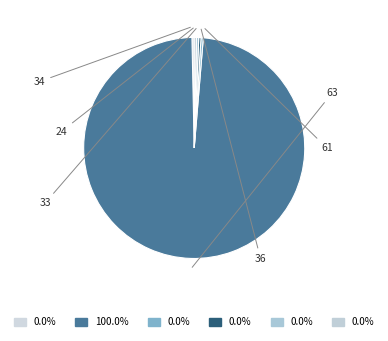

Count the number of slices in the pie.

6